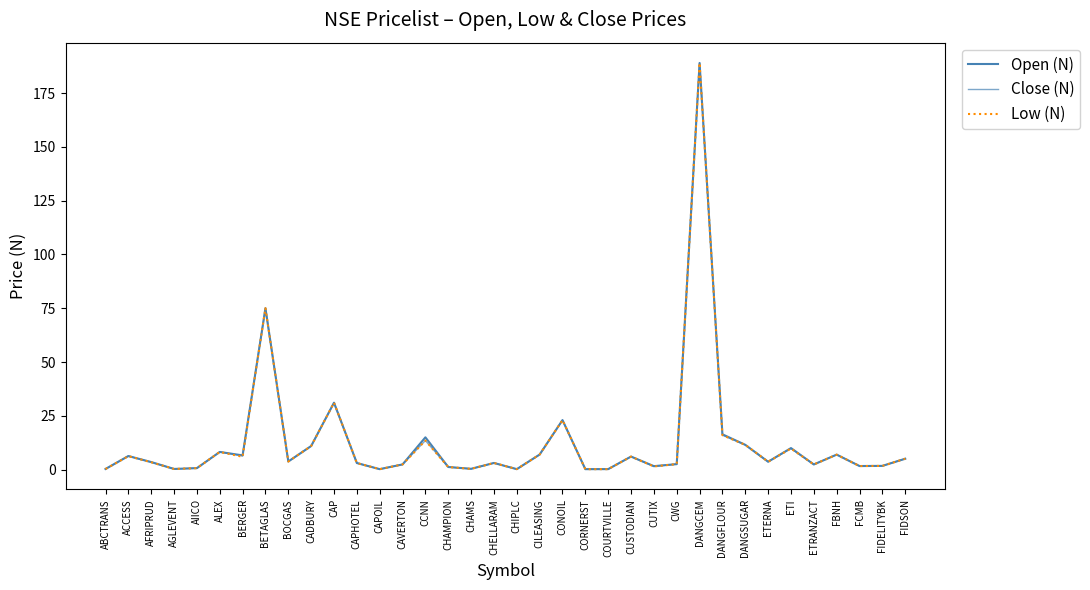

Between CADBURY and CORNERST, which series saw the biggest shift?

Open (N)